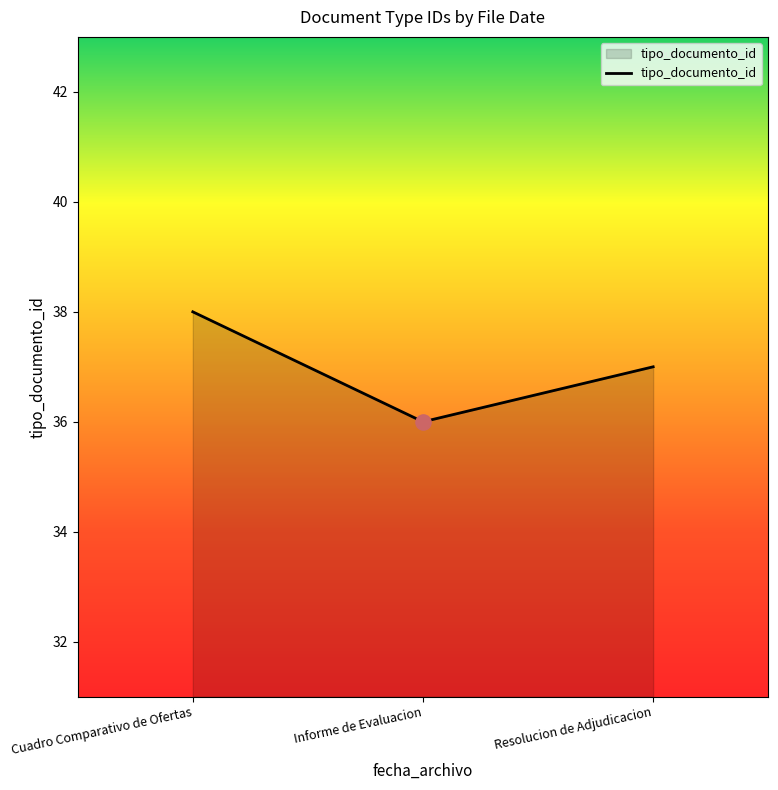

Which has a higher value, Cuadro Comparativo de Ofertas or Resolucion de Adjudicacion?

Cuadro Comparativo de Ofertas